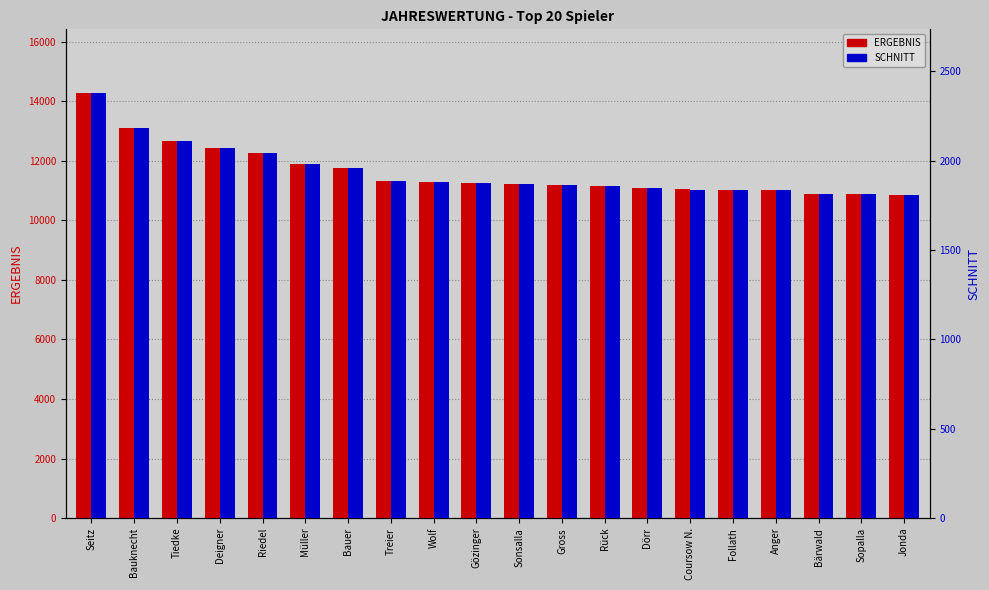

What is the value of the ERGEBNIS bar at the 19th from the left?

10885